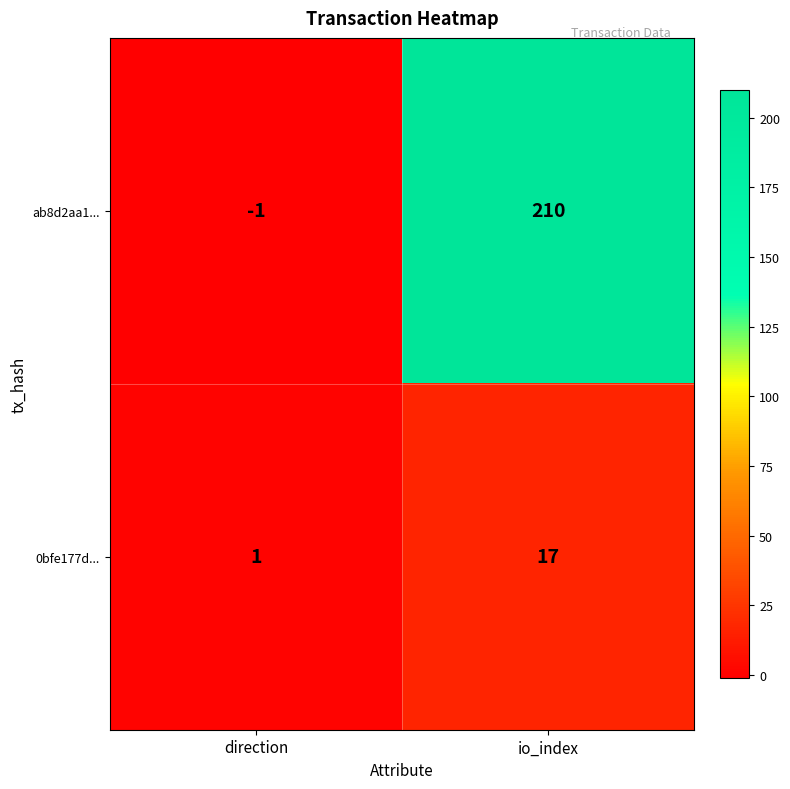

The 0bfe177d... series shows 1 at direction. True or false?

True